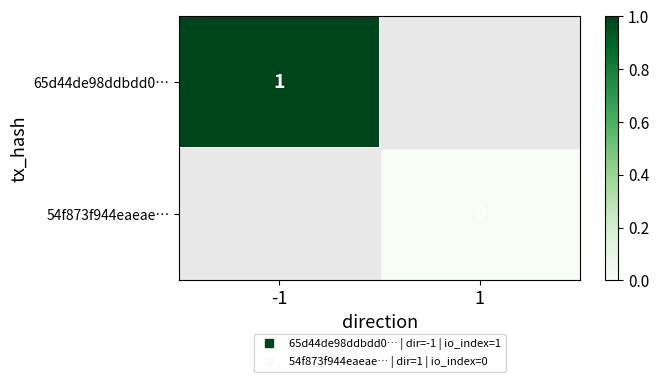

Rank the series by their maximum value, from highest to lowest.

65d44de98ddbdd0…, 54f873f944eaeae…